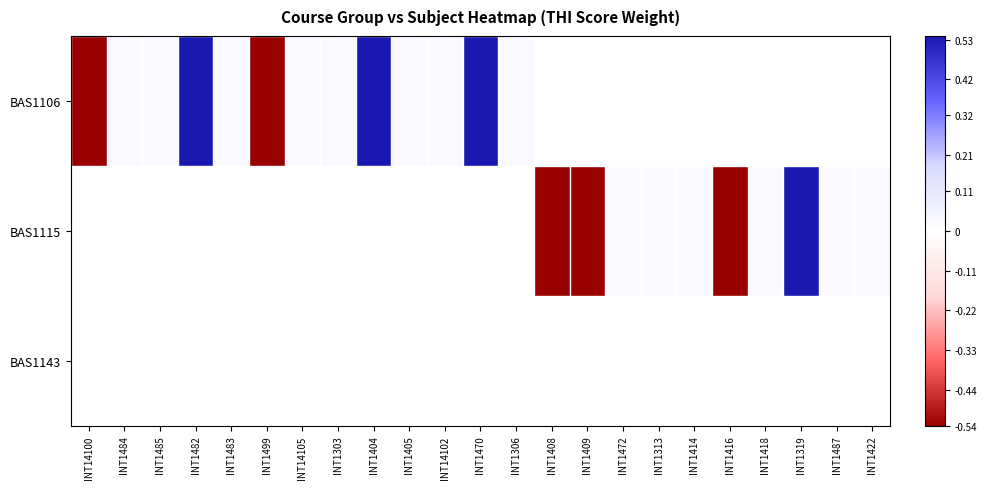

Count the number of categories in the chart.

23